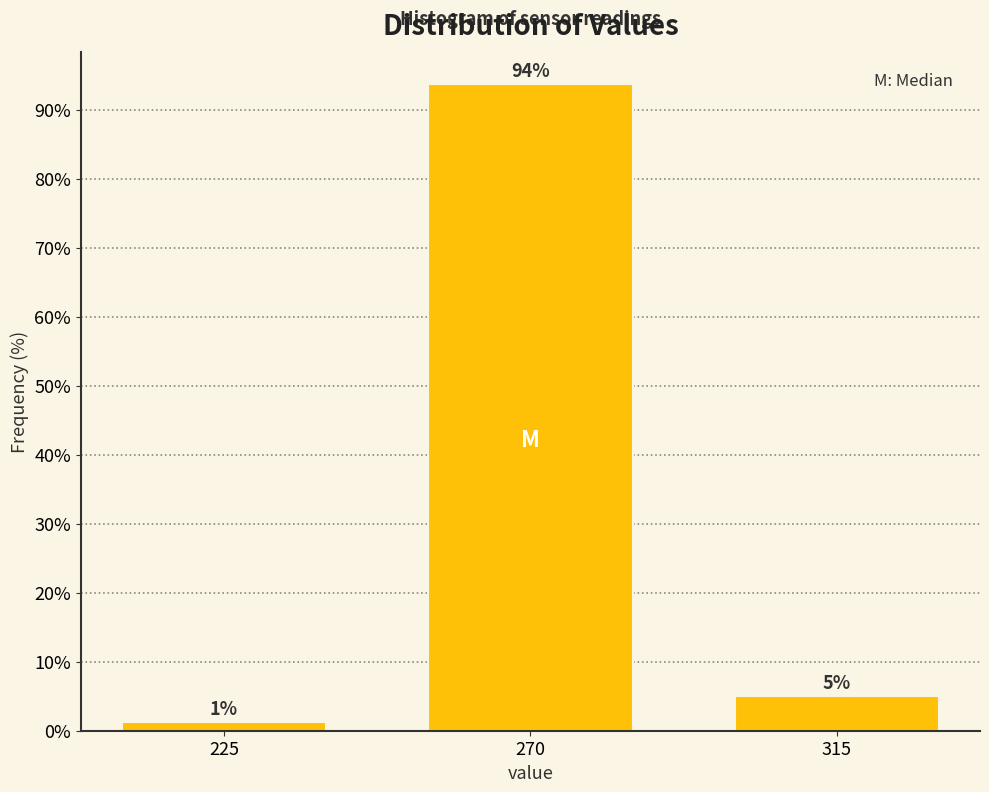

What is the sum of all values?

100.0